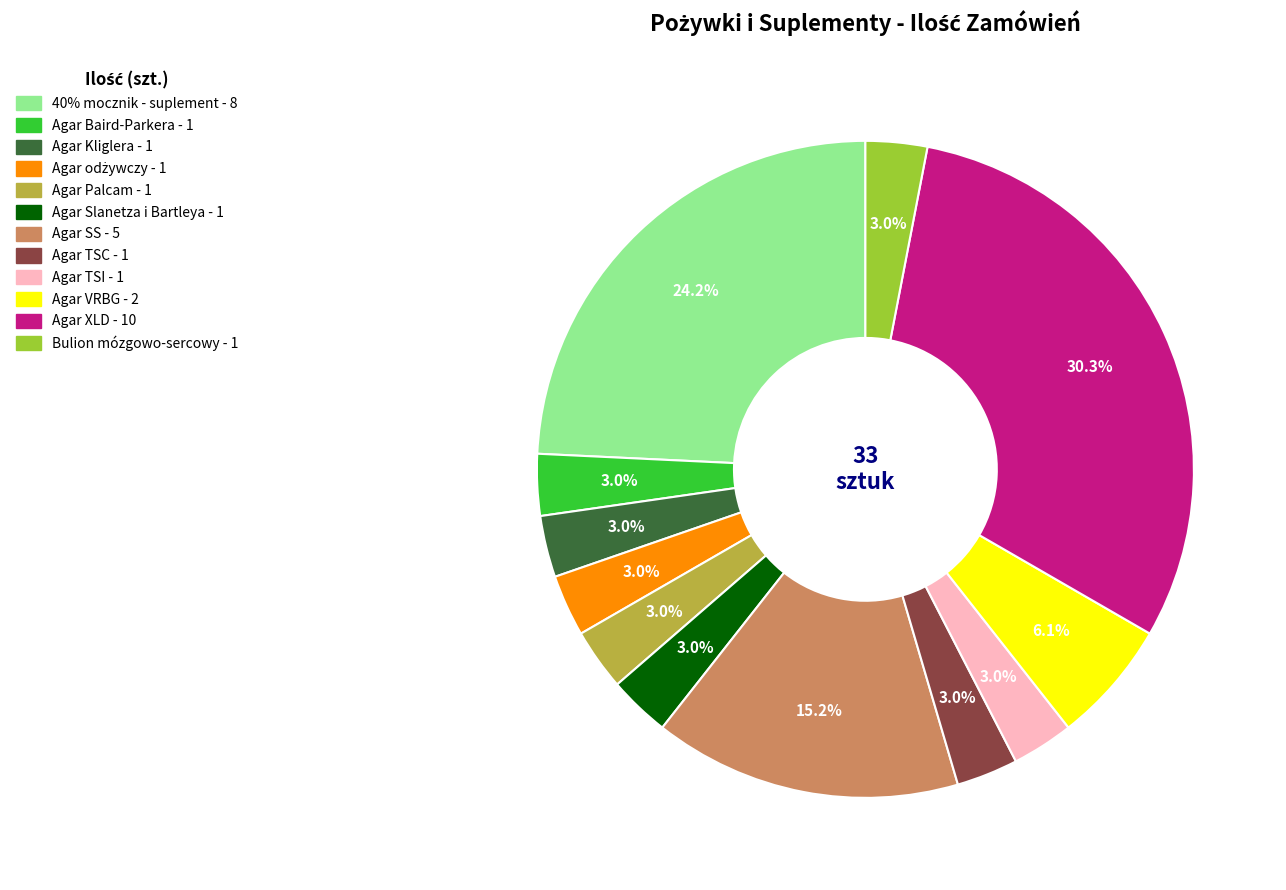

Is it true that Agar TSI is 3% of the pie?

True